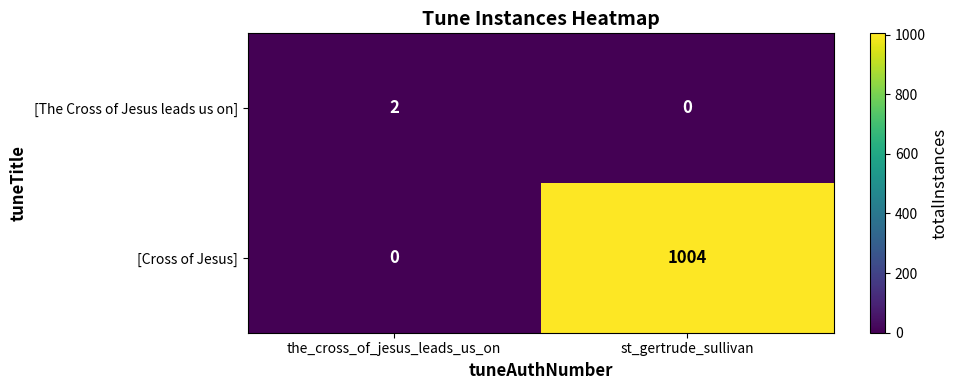

Which series changed the most between the_cross_of_jesus_leads_us_on and st_gertrude_sullivan?

[Cross of Jesus]